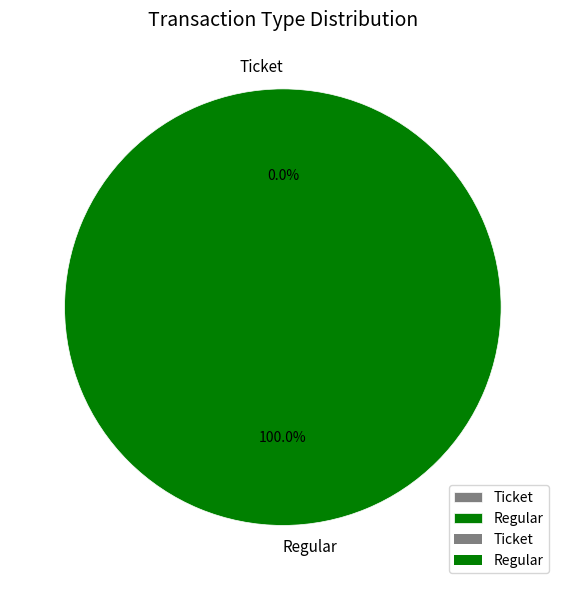

To the nearest percent, what is the difference between the largest and smallest slice percentages?

100%